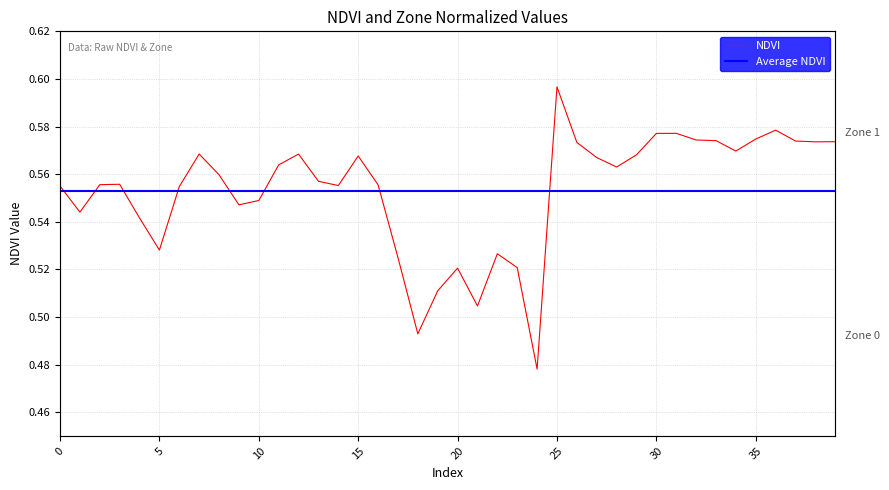

What value does the data have at 0?

0.6